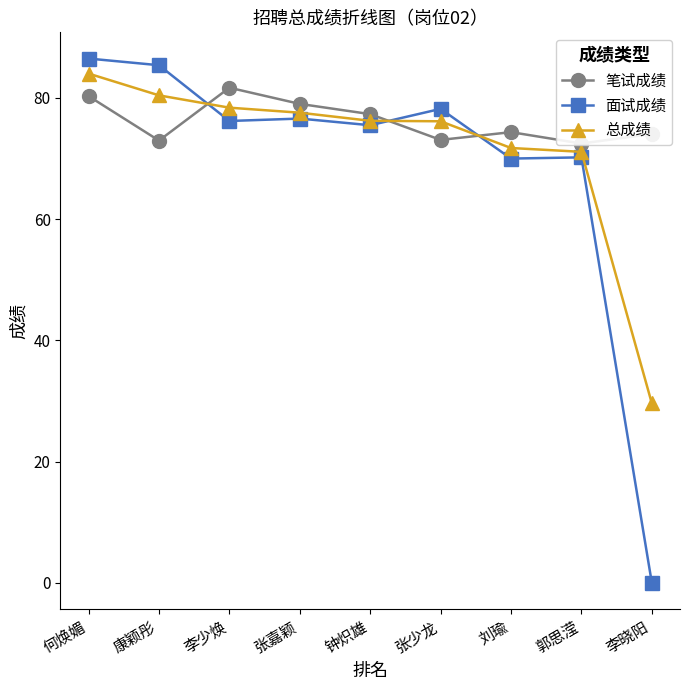

What is the sum of the 笔试成绩 values at 李少焕 and 张嘉颖?

160.7